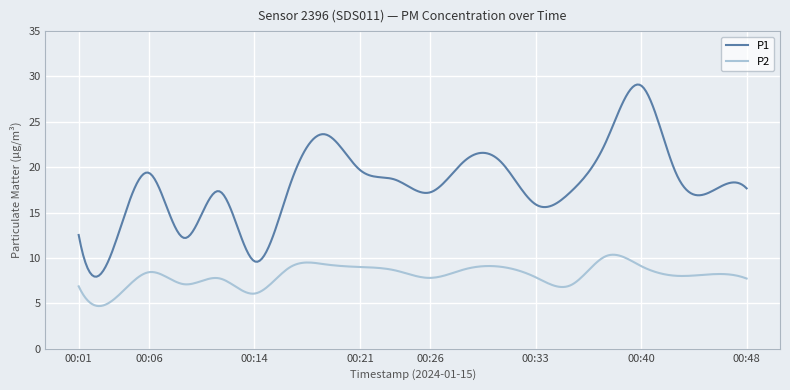

What is the minimum value for P2?

4.7